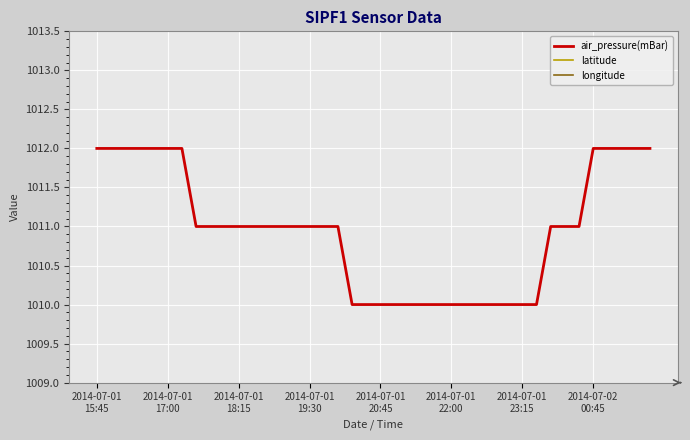

Which series has the widest spread of values?

air_pressure(mBar)